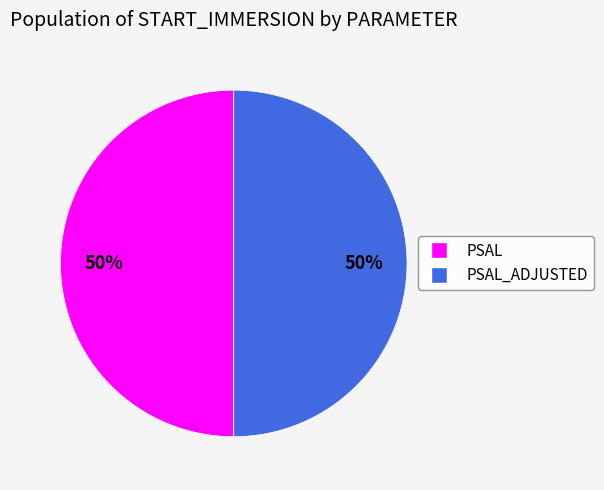

To the nearest percent, what is the average slice percentage?

50%